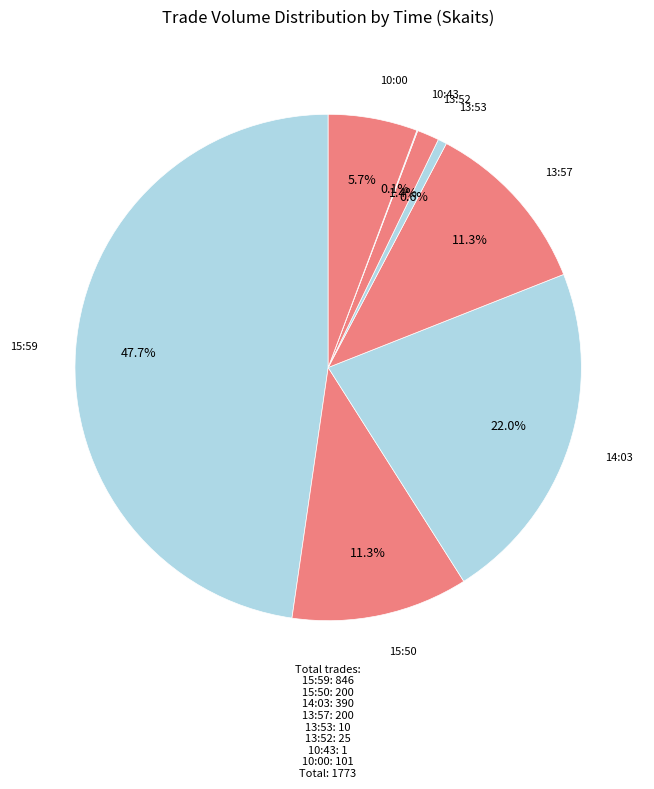

Do 14:03 and 13:52 together represent more than half of the pie?

No